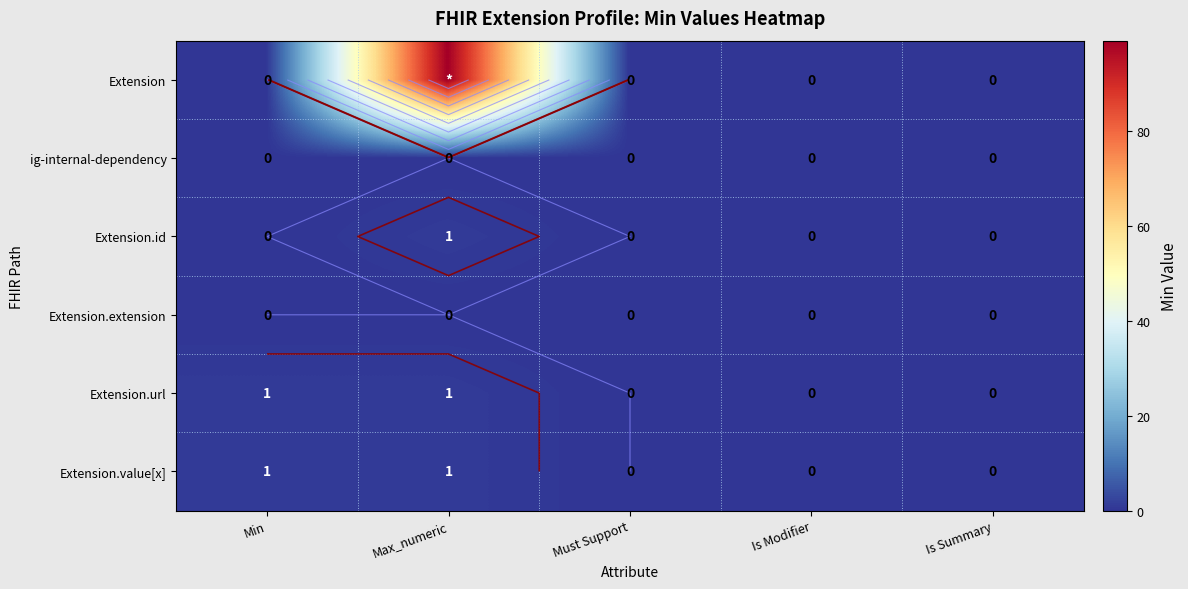

True or false: Extension.extension has a value of 0 at Is Summary.

True